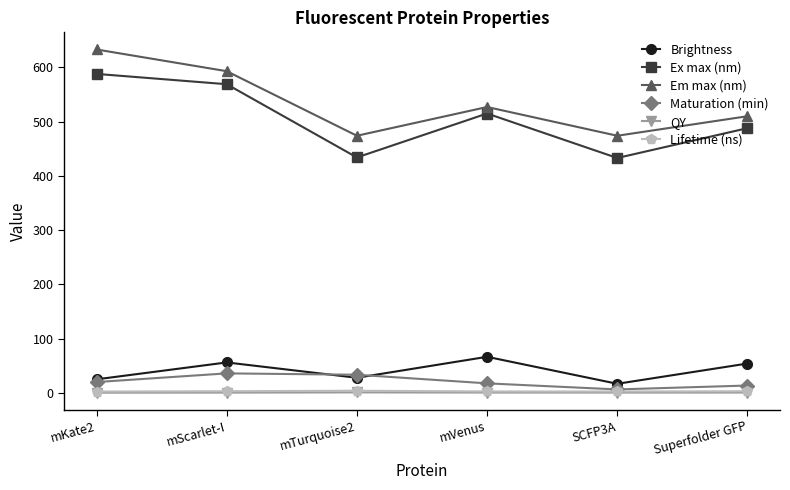

What is the label of the 2nd point from the right?

SCFP3A